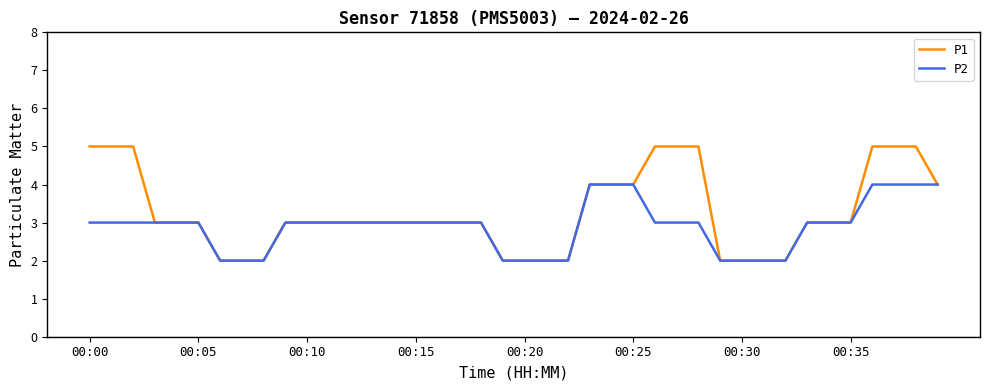

What is the greatest value displayed?

5